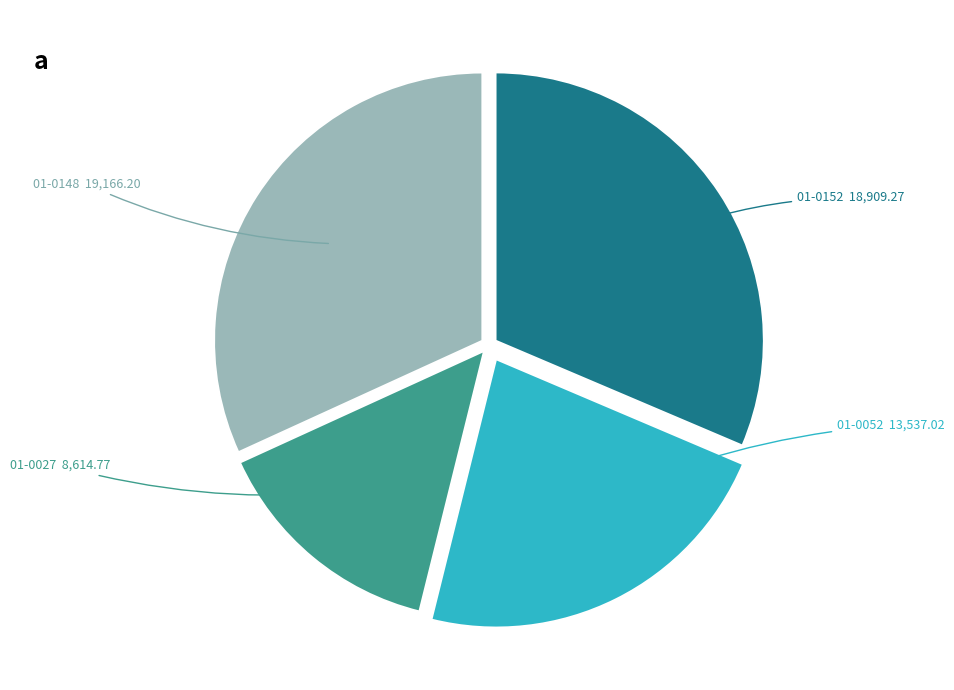

What is the smallest slice in the pie chart?

01-0027